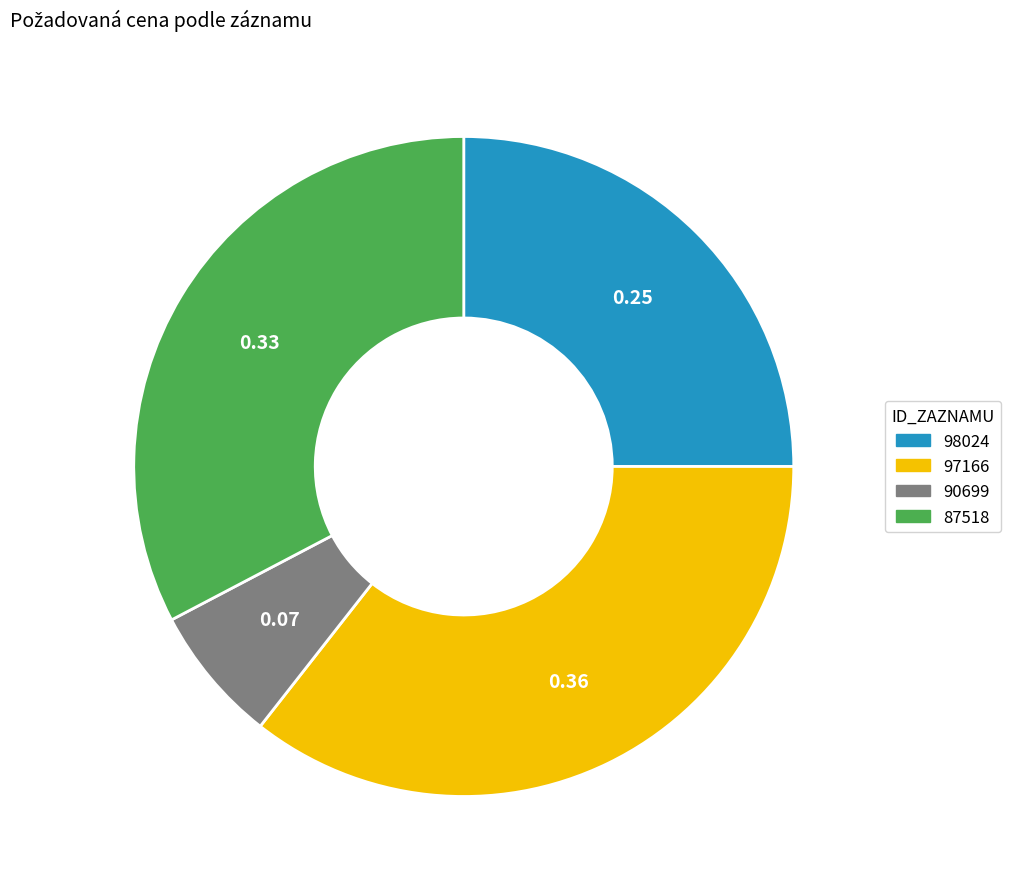

Which slice is the smallest?

90699